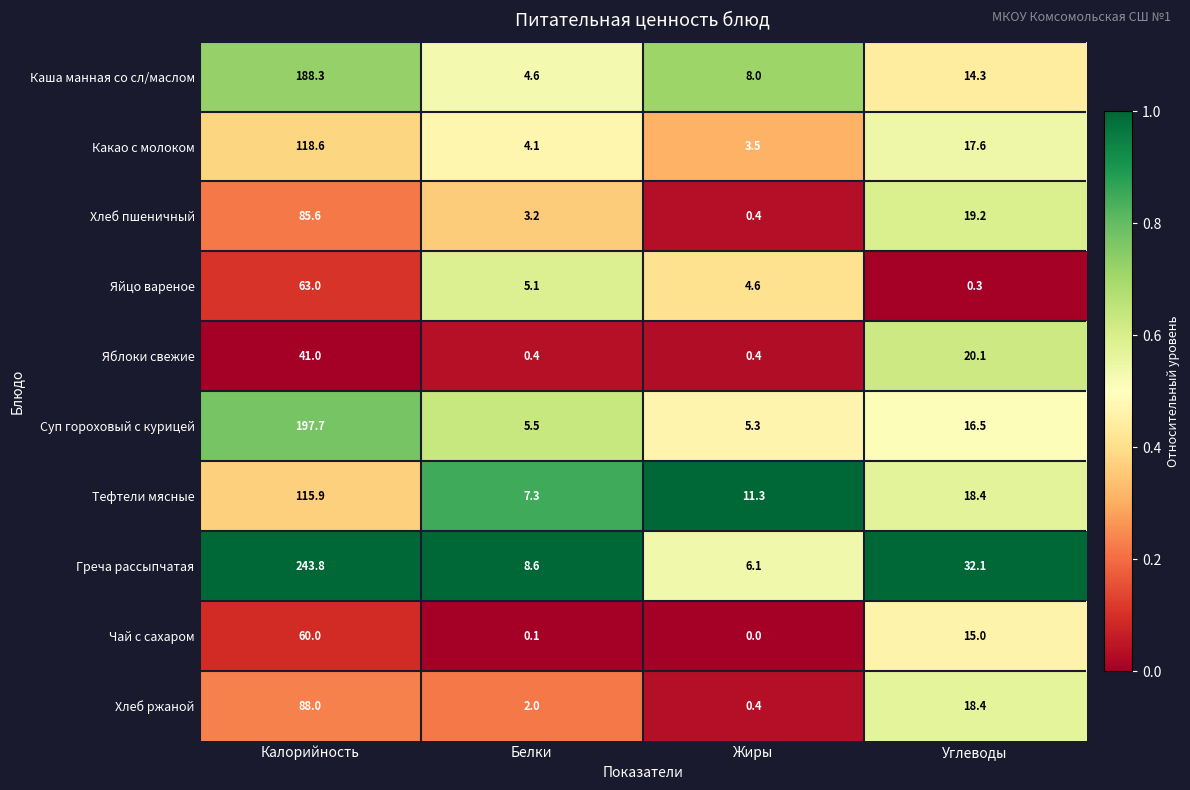

At which label does Яблоки свежие first exceed 20?

Калорийность